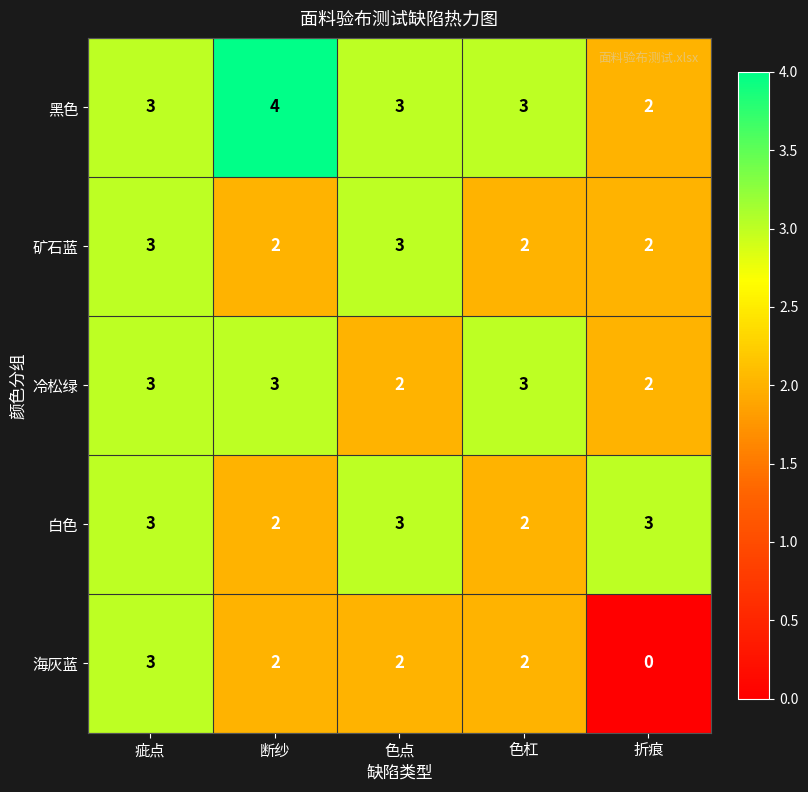

How many distinct data groups are displayed?

5